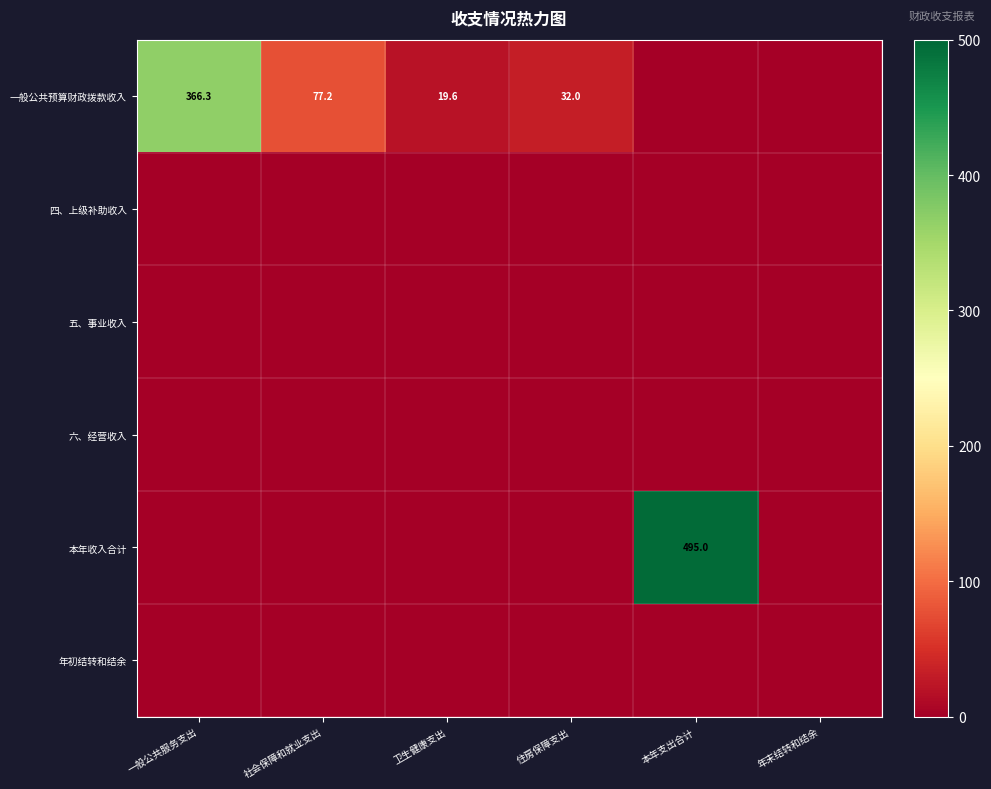

The 一般公共预算财政拨款收入 series shows 77.2 at 社会保障和就业支出. True or false?

True